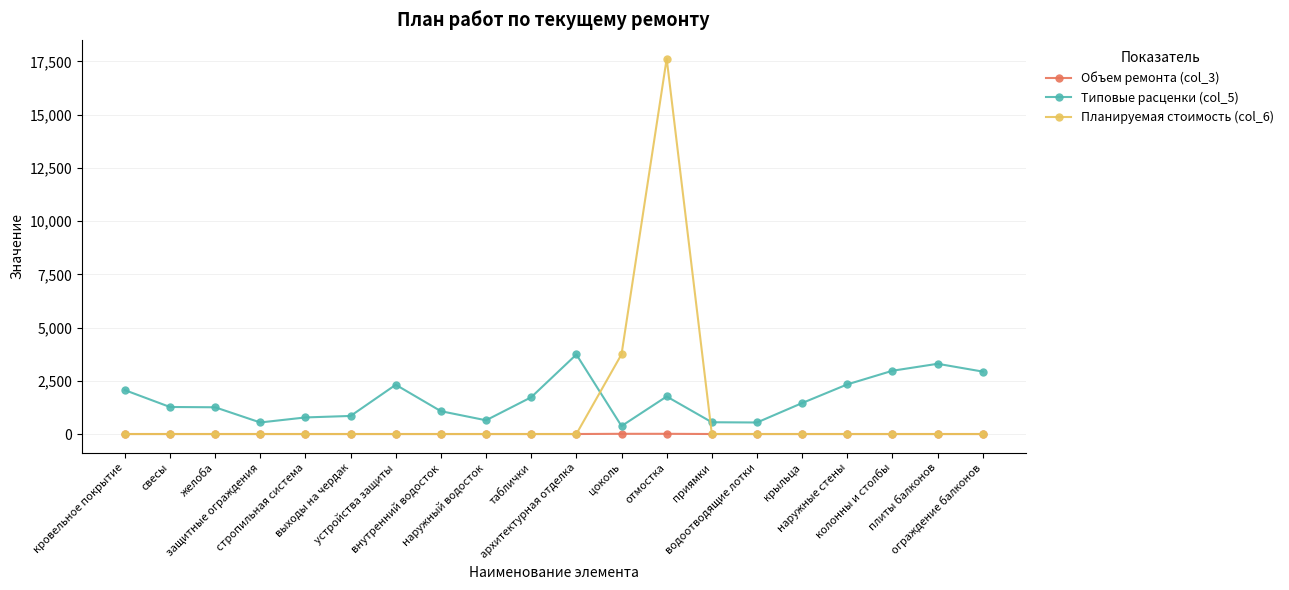

What is the sum of the Типовые расценки (col_5) values at приямки and наружные стены?

2883.6